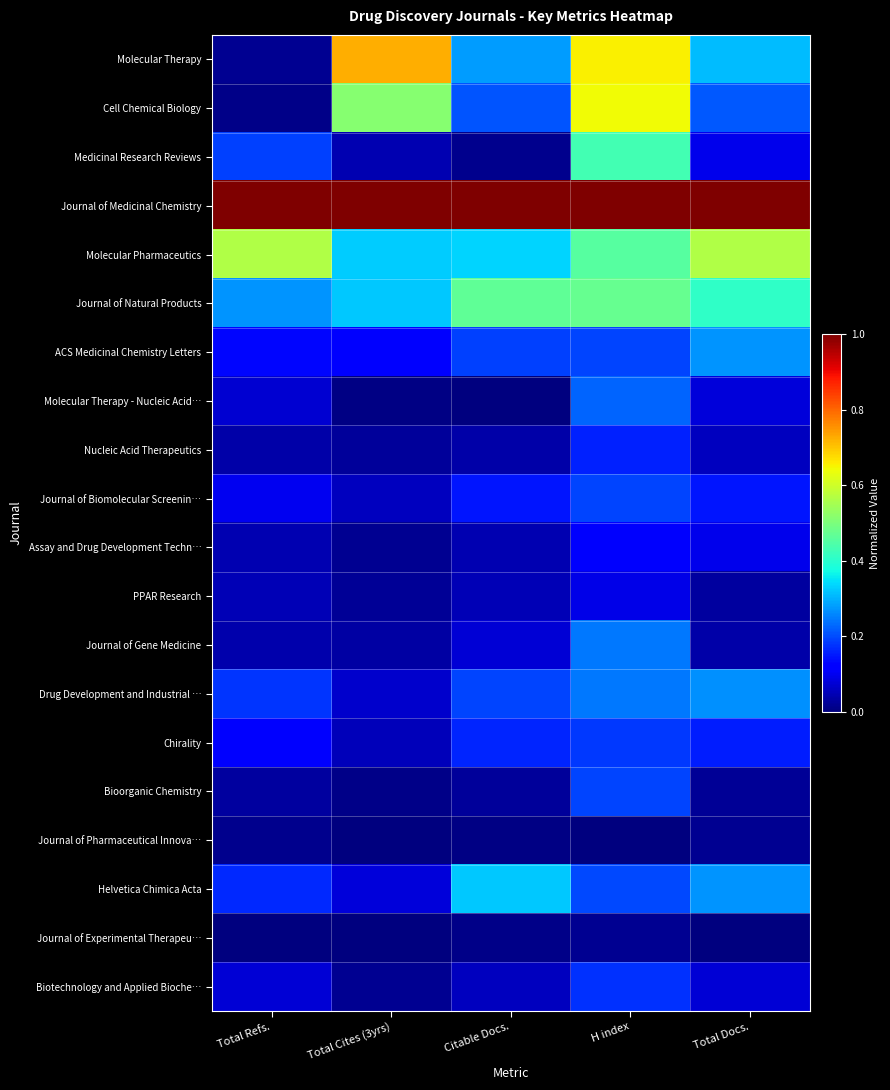

Which series has the largest total across all categories?

Journal of Medicinal Chemistry